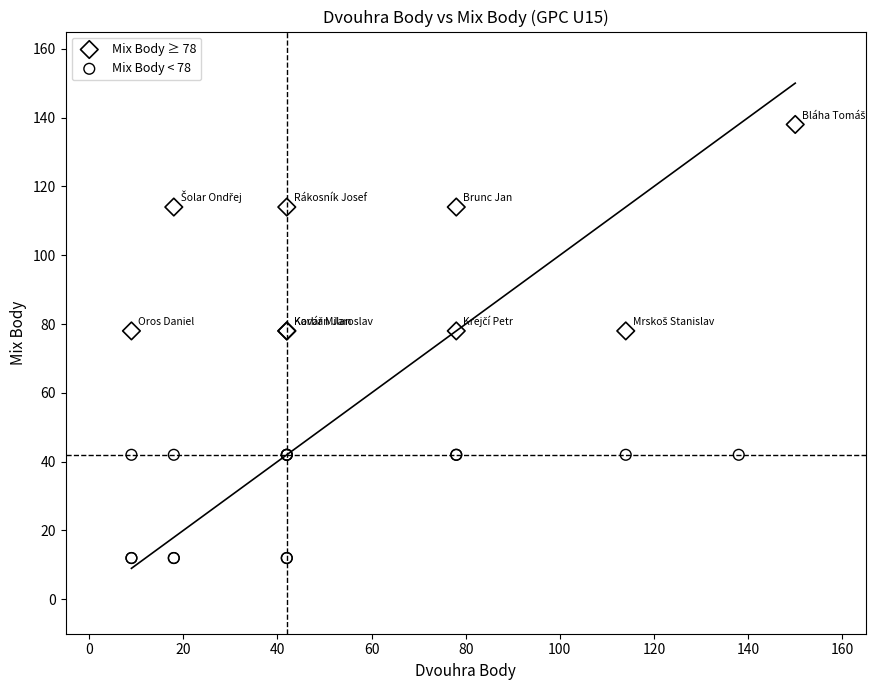

Which series reaches the minimum Y coordinate?

Mix Body < 78